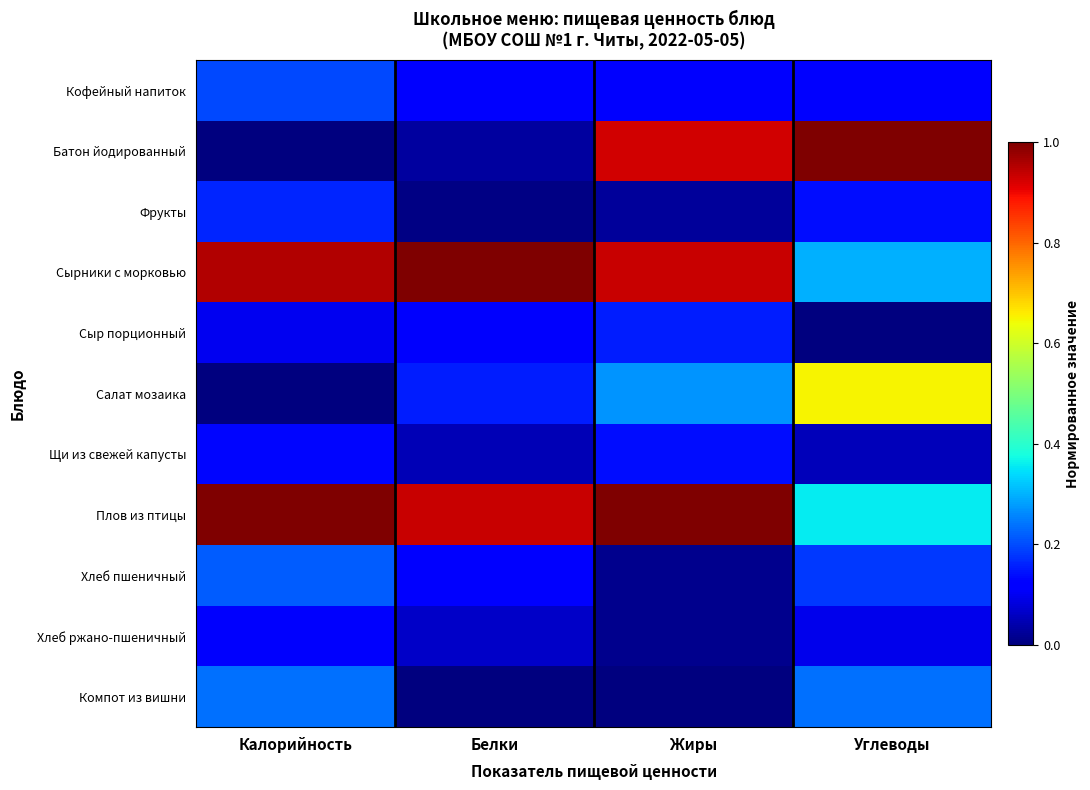

Rank the series at Жиры from highest to lowest value.

Плов из птицы, Сырники с морковью, Батон йодированный, Салат мозаика, Сыр порционный, Щи из свежей капусты, Кофейный напиток, Фрукты, Хлеб пшеничный, Хлеб ржано-пшеничный, Компот из вишни